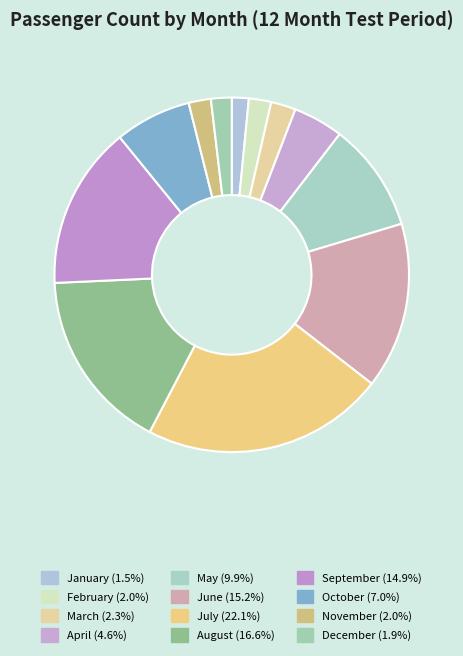

To the nearest percent, what portion does June represent?

15%